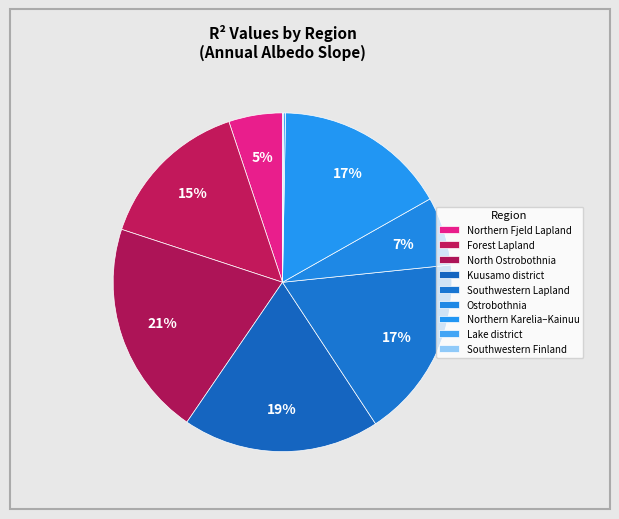

Count the number of slices in the pie.

9